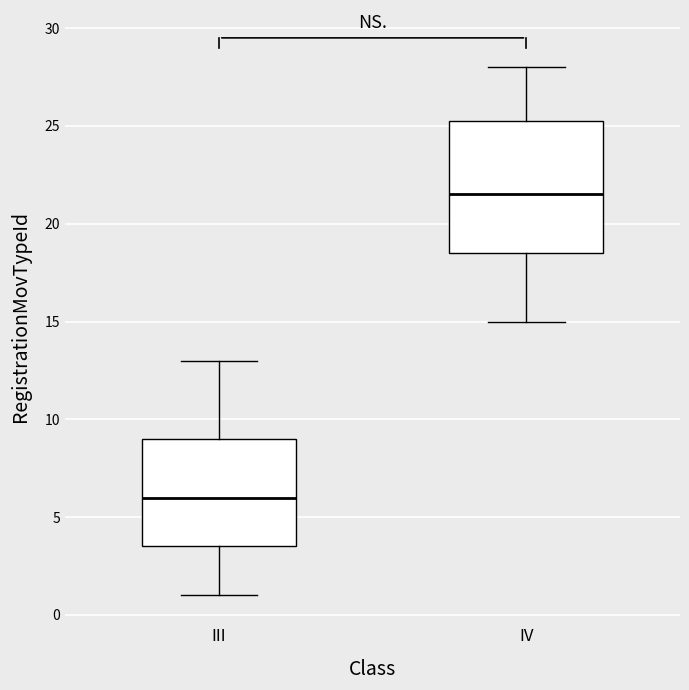

Where is the upper edge of the box for III on the y-axis? The values are not printed on the chart, so give them approximately, as read against the axis.

9.0